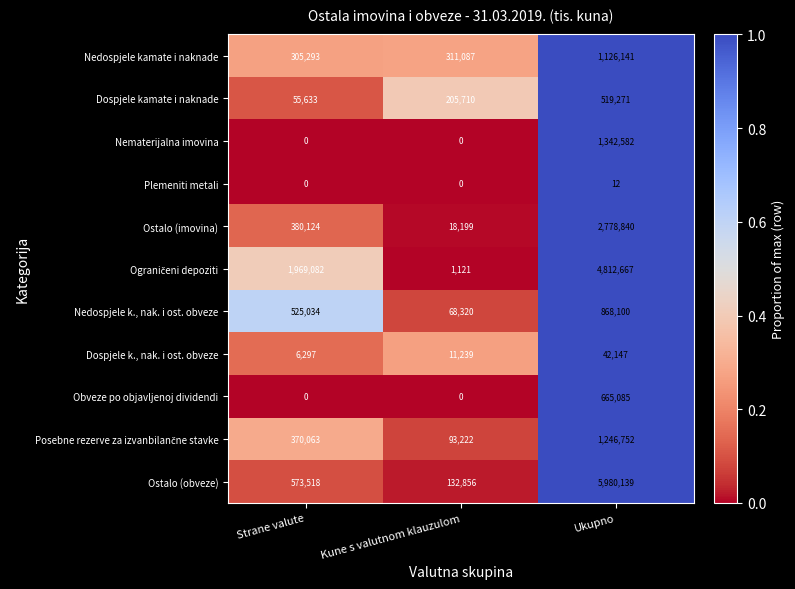

The Nematerijalna imovina series shows 317943 at Ukupno. True or false?

False